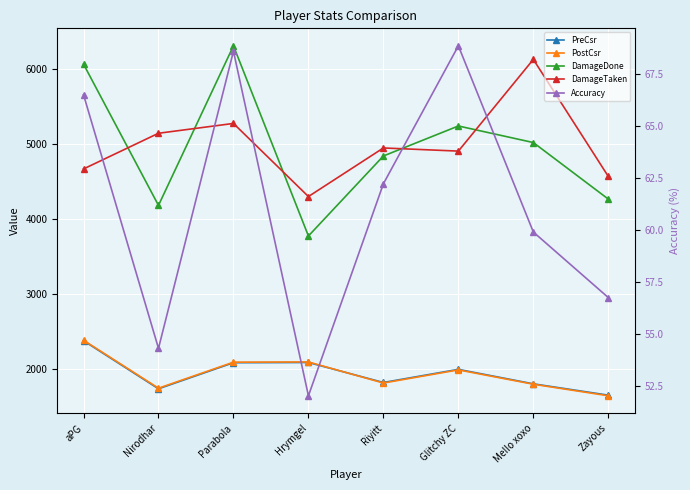

Which category has the highest value in the Accuracy series?

Glitchy ZC